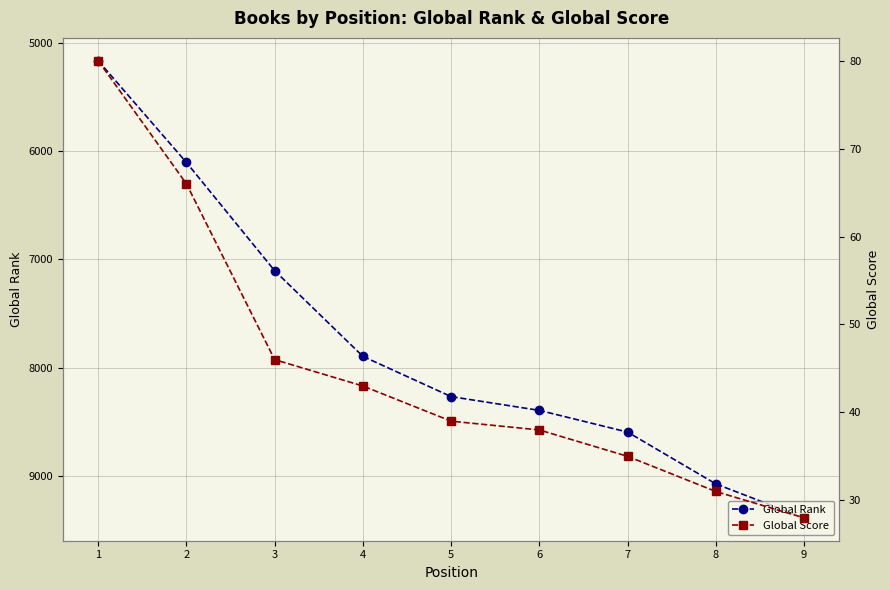

Is the value of Global Rank at 1 greater than the value of Global Score at 1?

Yes